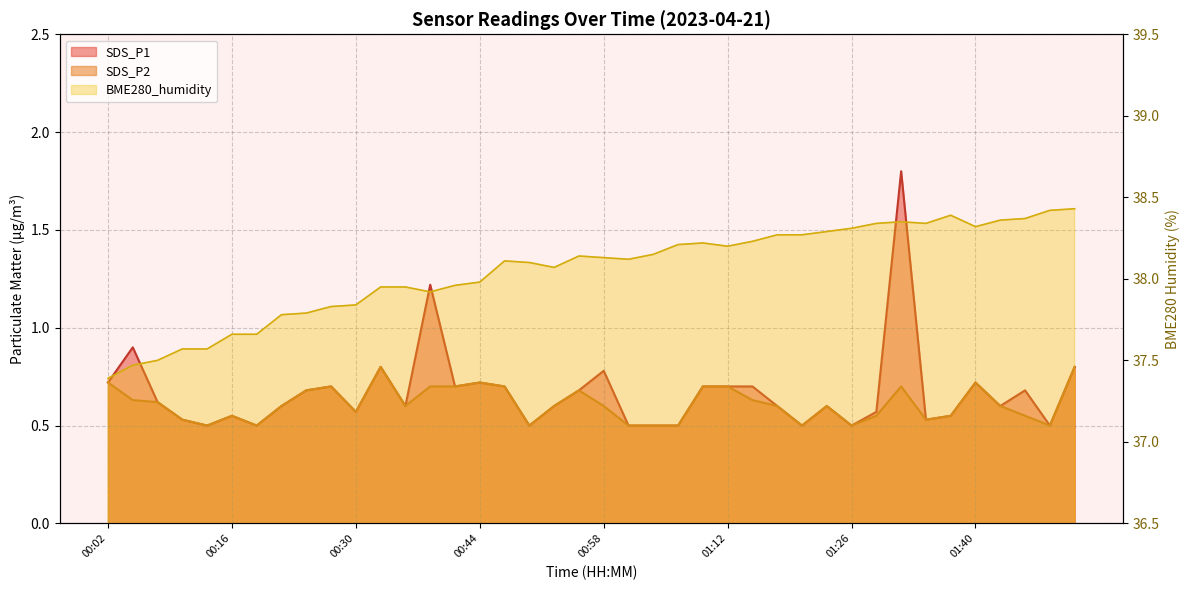

Where is SDS_P1 nearest to the value 1?

00:04